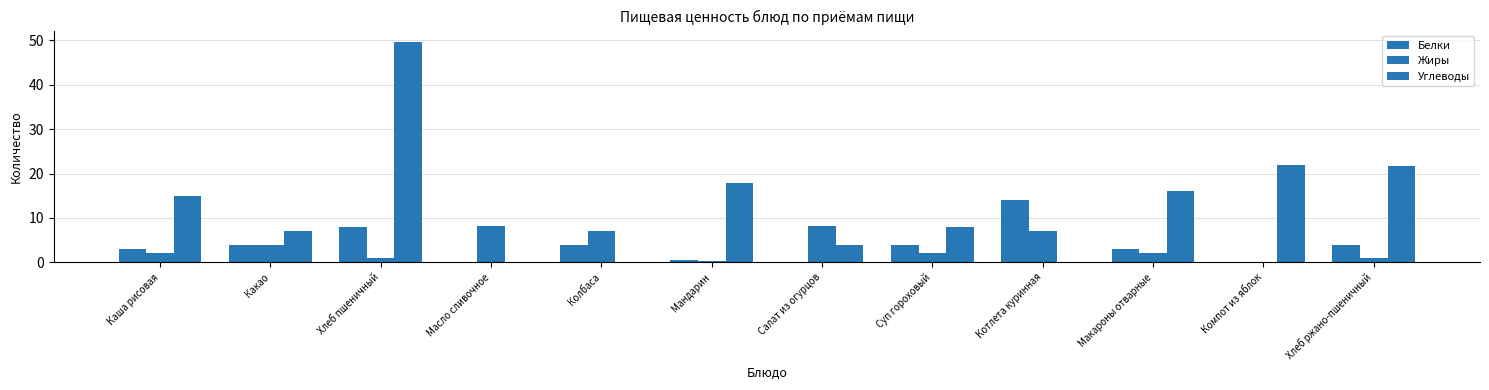

How many distinct data groups are displayed?

3